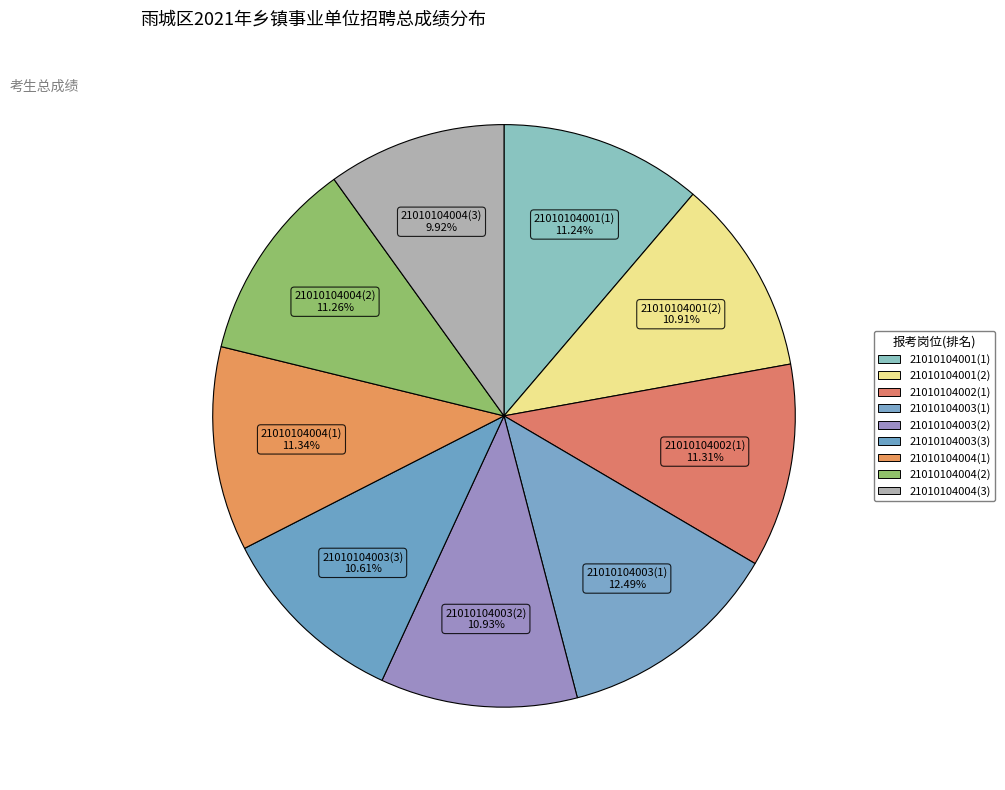

How many slices are in this pie chart?

9